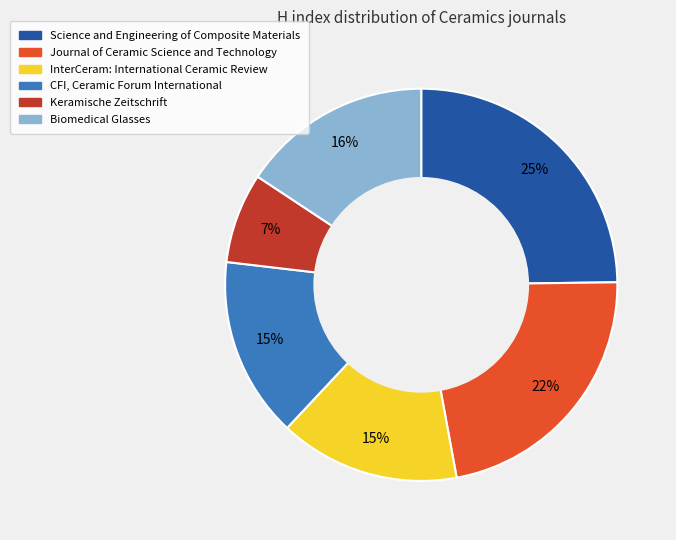

Is the sum of CFI, Ceramic Forum International and Keramische Zeitschrift greater than half?

No